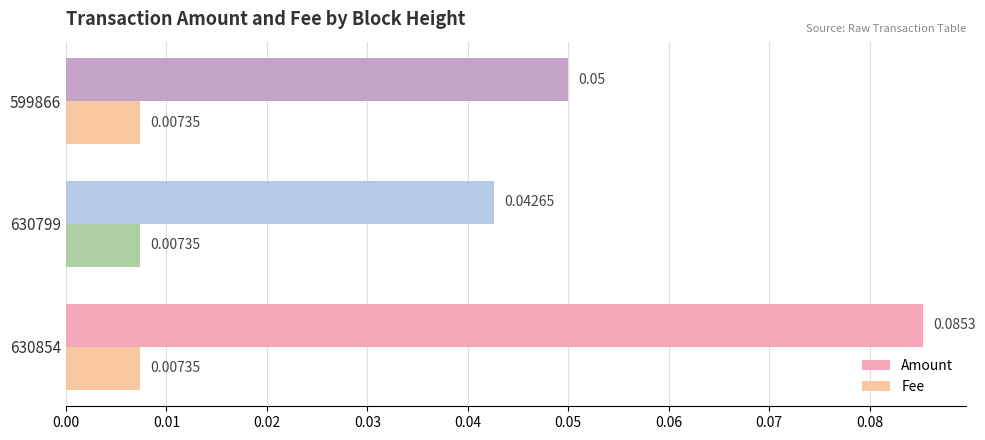

List the series in order of their peak value, highest first.

Amount, Fee